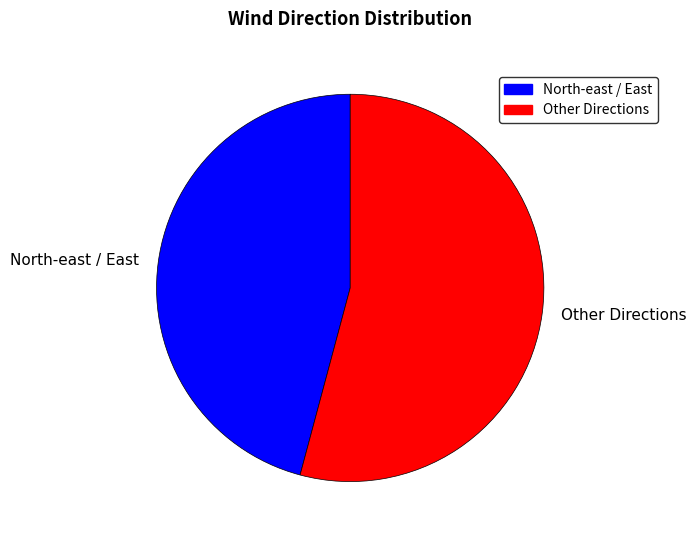

Combined, do Other Directions and North-east / East account for over 50%?

Yes